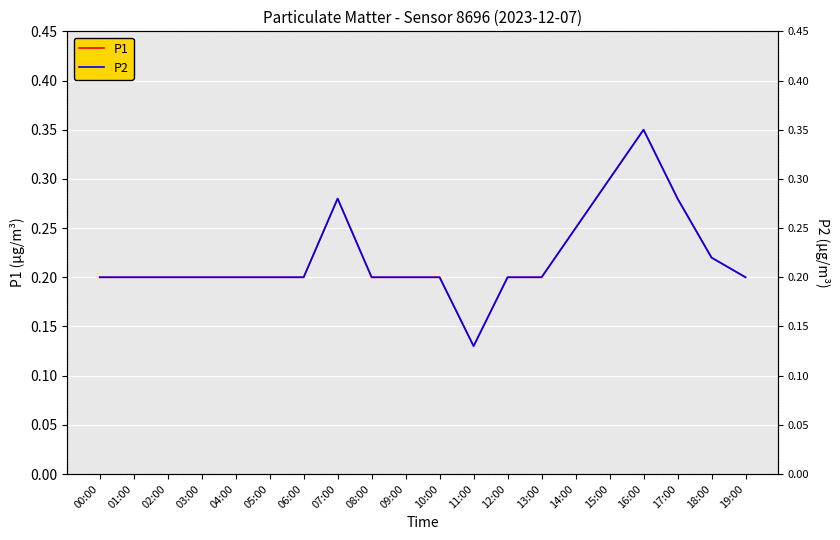

Reading left to right, transcribe all the data shown in this chart.

P1: 0.2	0.2	0.2	0.2	0.2	0.2	0.2	0.3	0.2	0.2	0.2	0.1	0.2	0.2	0.2	0.3	0.3	0.3	0.2	0.2
P2: 0.2	0.2	0.2	0.2	0.2	0.2	0.2	0.3	0.2	0.2	0.2	0.1	0.2	0.2	0.2	0.3	0.3	0.3	0.2	0.2